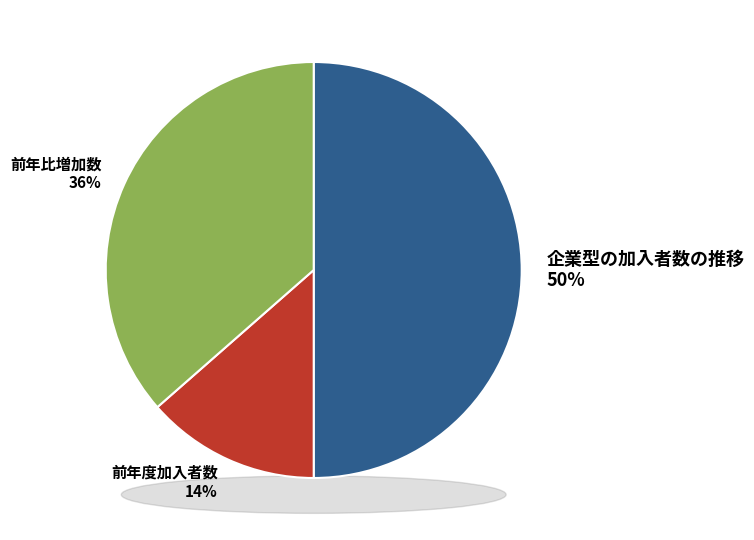

Which slice is the largest?

企業型の加入者数の推移